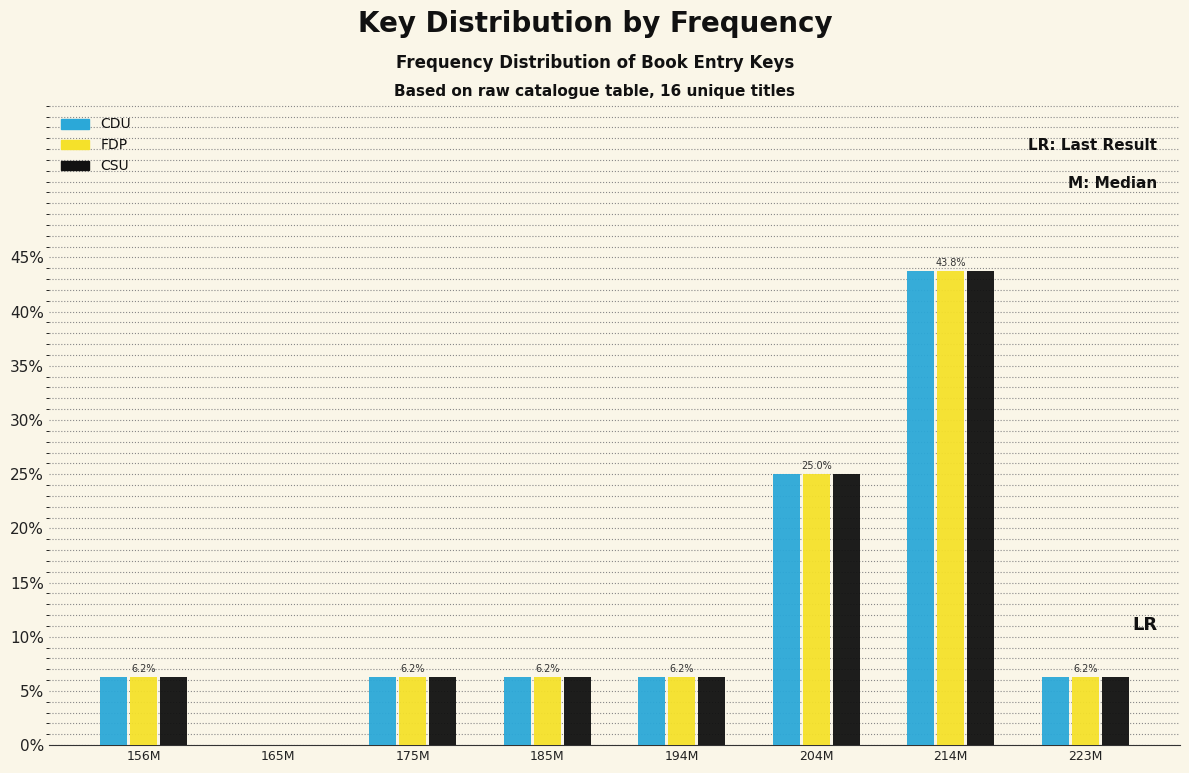

Which category has the highest value across all series?

214M